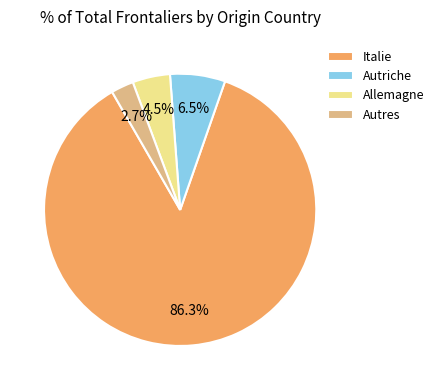

Is there any slice that represents more than half of the pie?

Yes